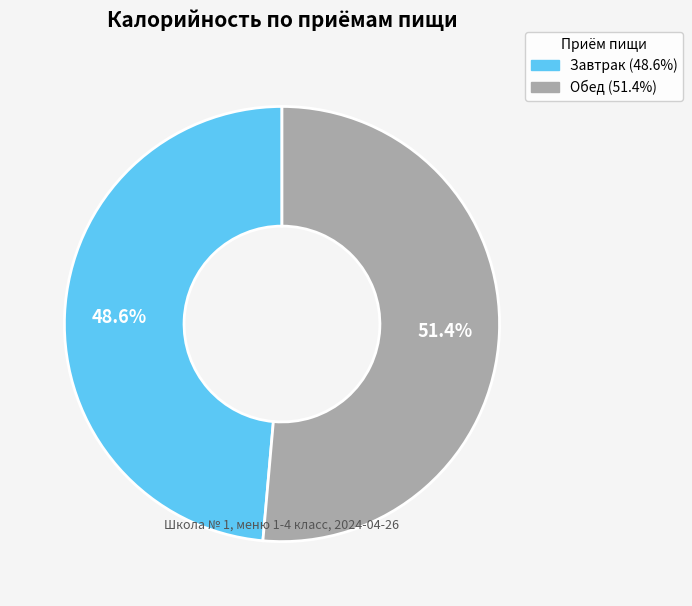

Between Завтрак and Обед, which is larger?

Обед